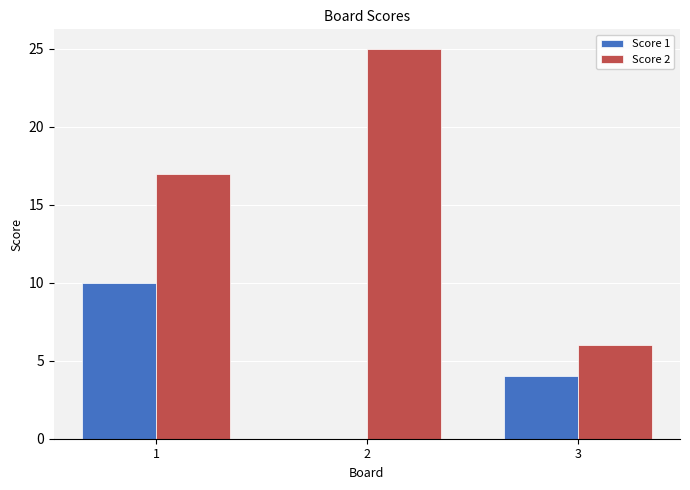

Between 1 and 2, which series saw the biggest shift?

Score 1